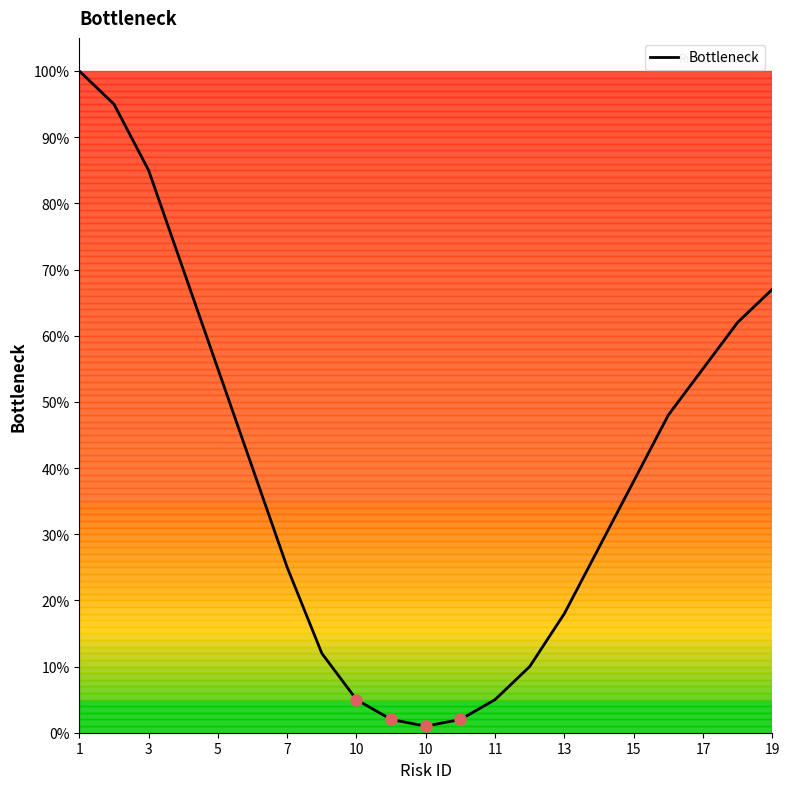

What is the greatest value displayed?

100